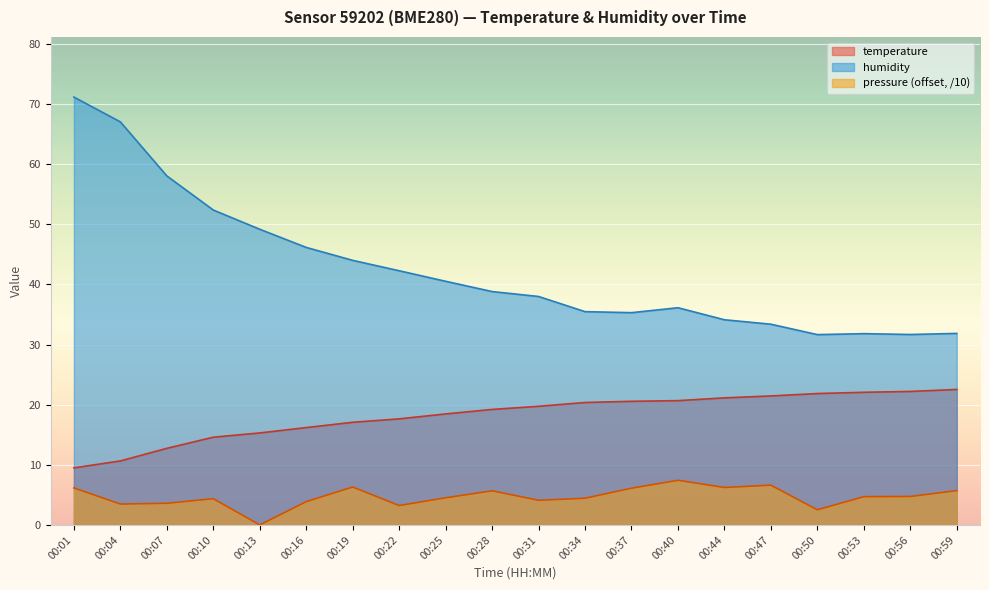

The temperature series shows 18.5 at 00:25. True or false?

True